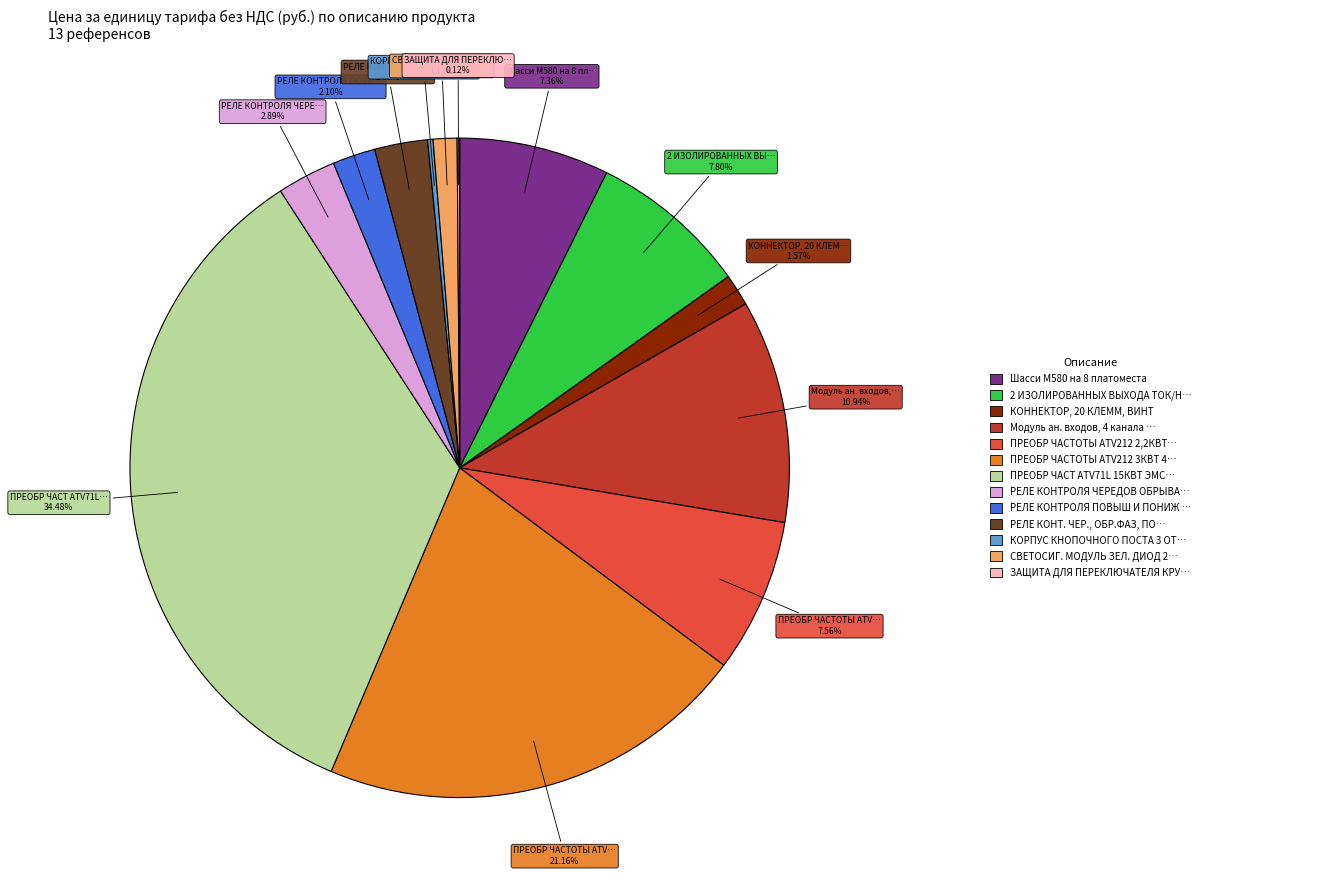

Does any single category account for the majority?

No